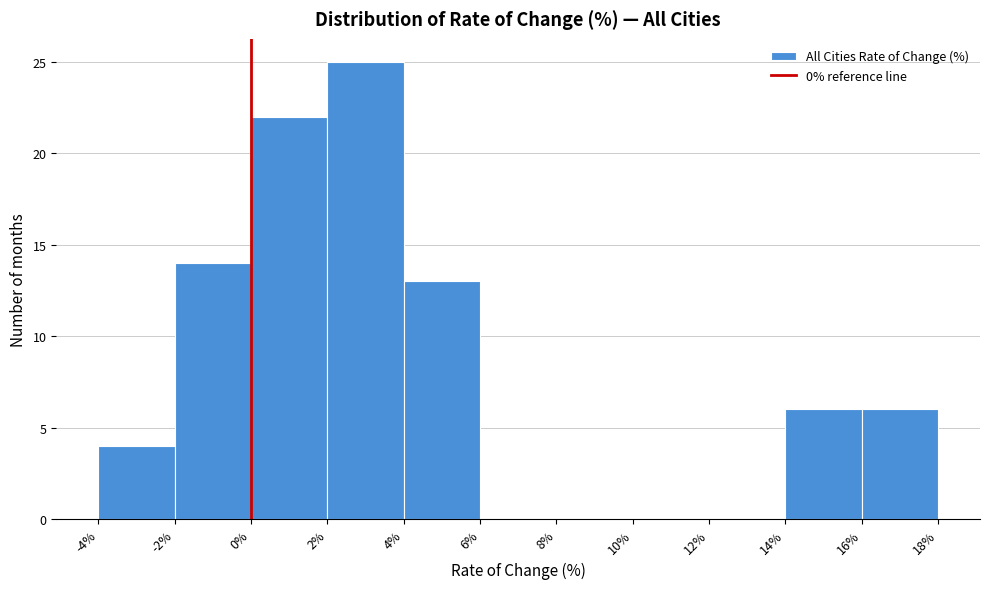

What is the height of the bar covering 4% to 6% on the x-axis? The values are not printed on the chart, so give them approximately, as read against the axis.

13